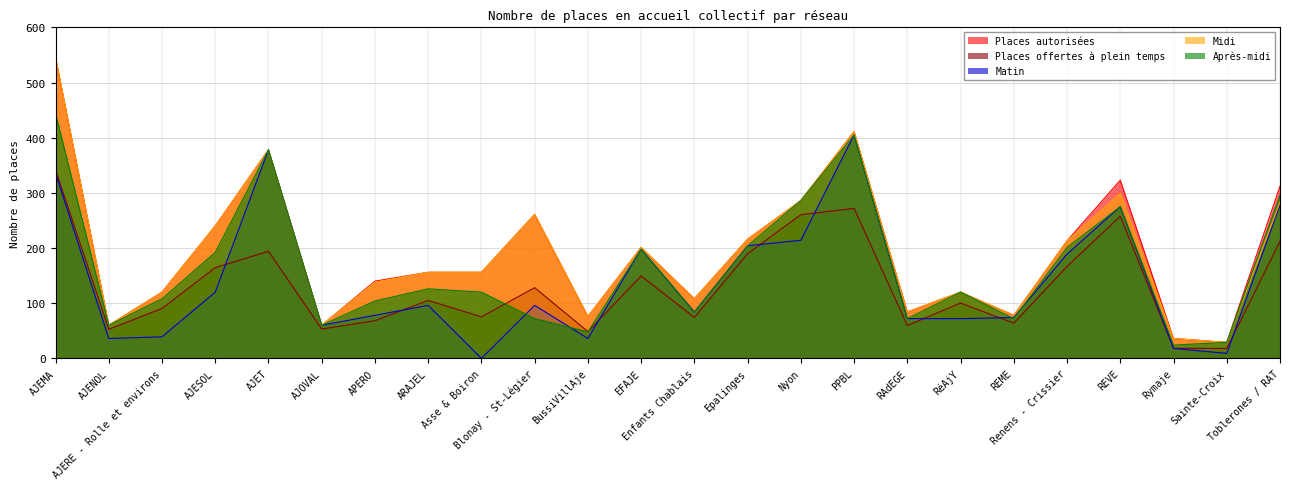

How many categories are shown in the chart?

24